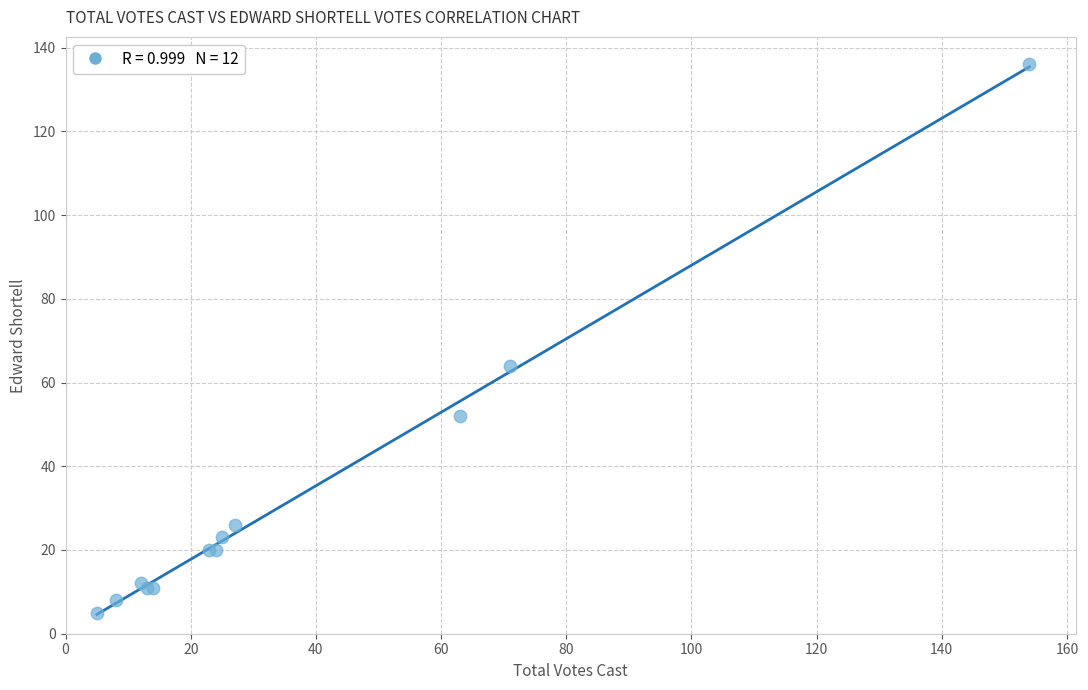

What Y value in the scatter plot is closest to 70?

64